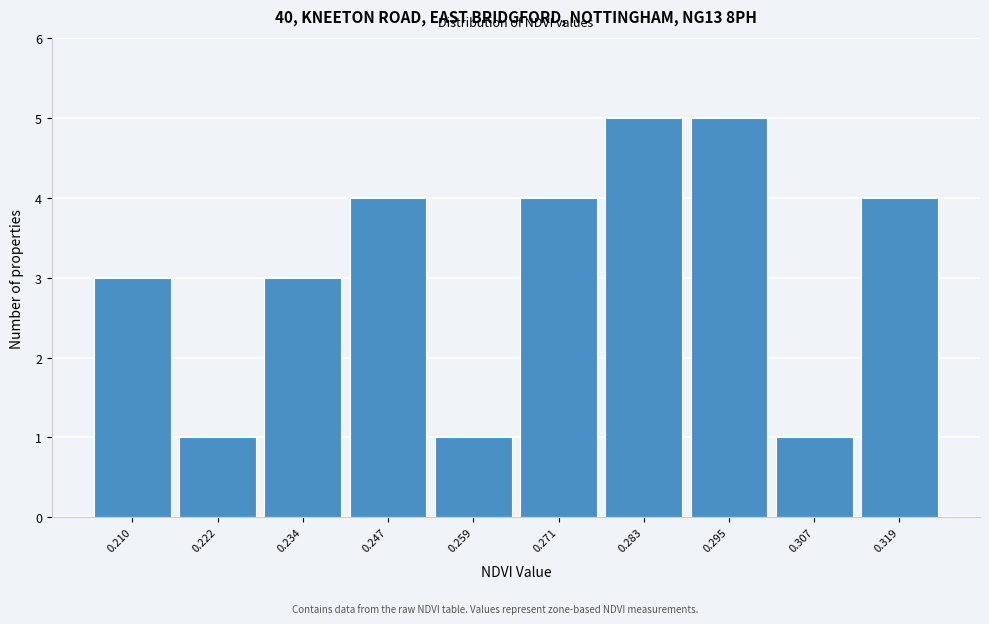

Reading right to left, transcribe all the data shown in this chart.

4	1	5	5	4	1	4	3	1	3